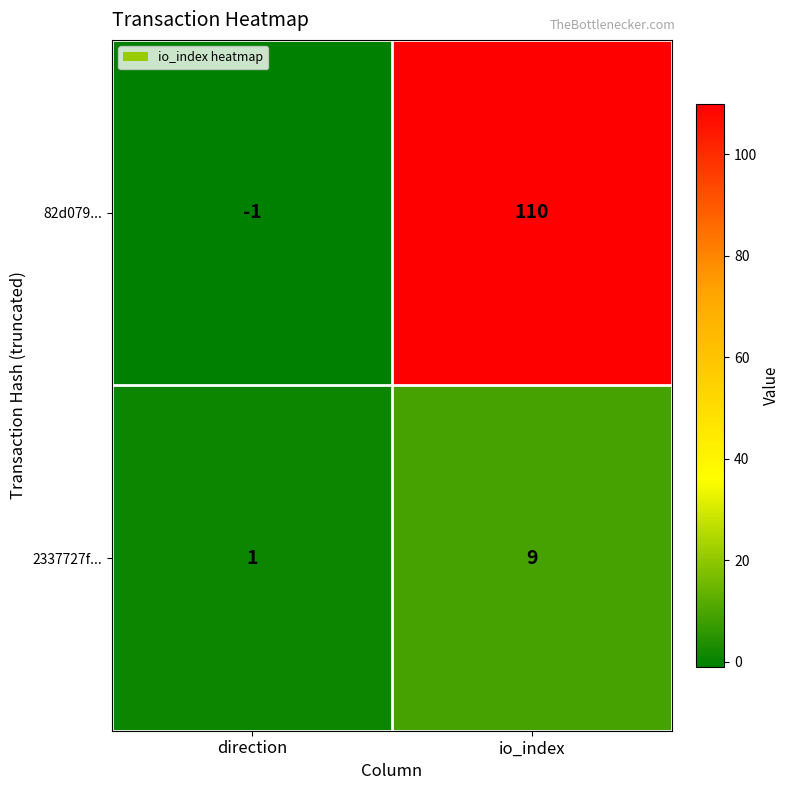

How many series are shown in this chart?

2